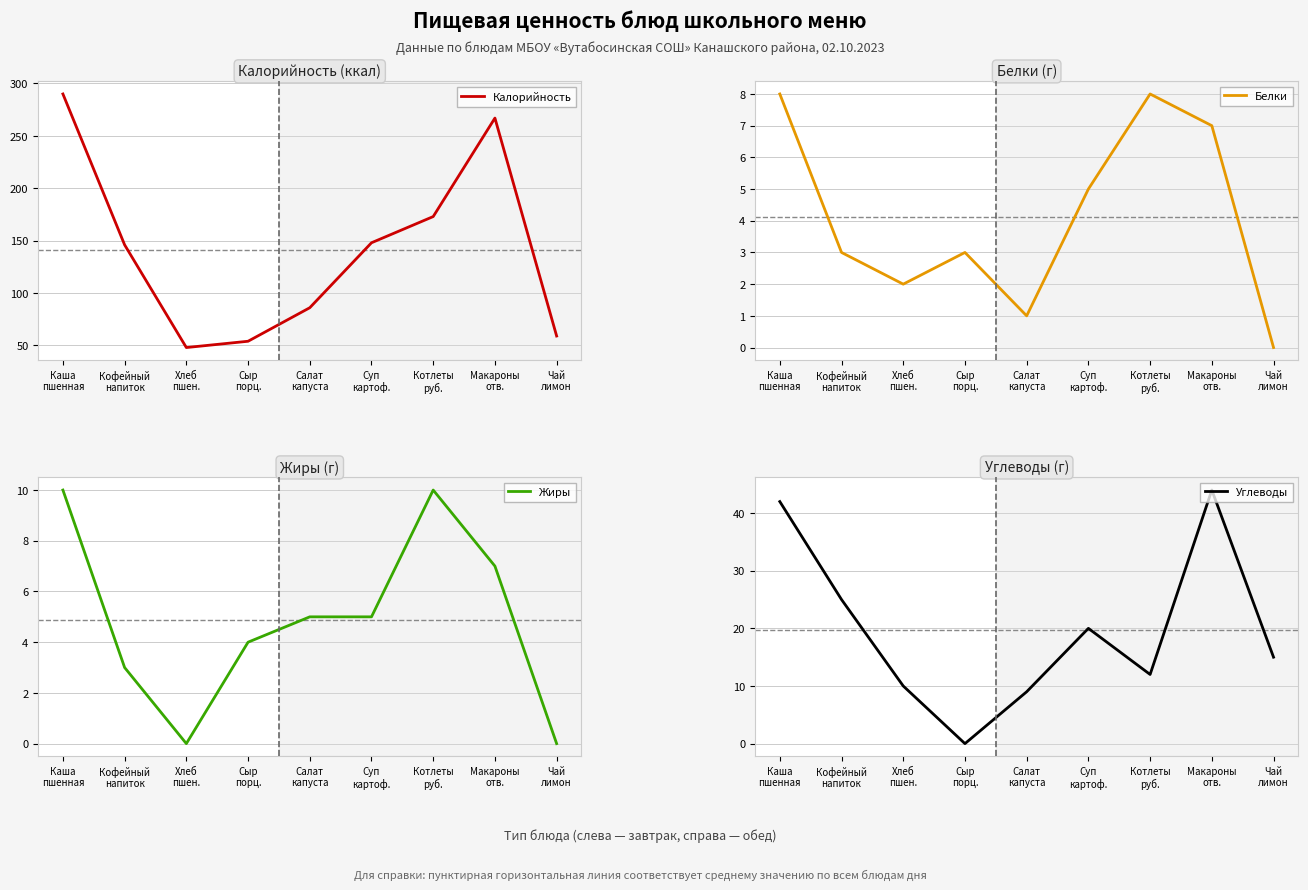

True or false: Жиры and Калорийность intersect in this chart.

False